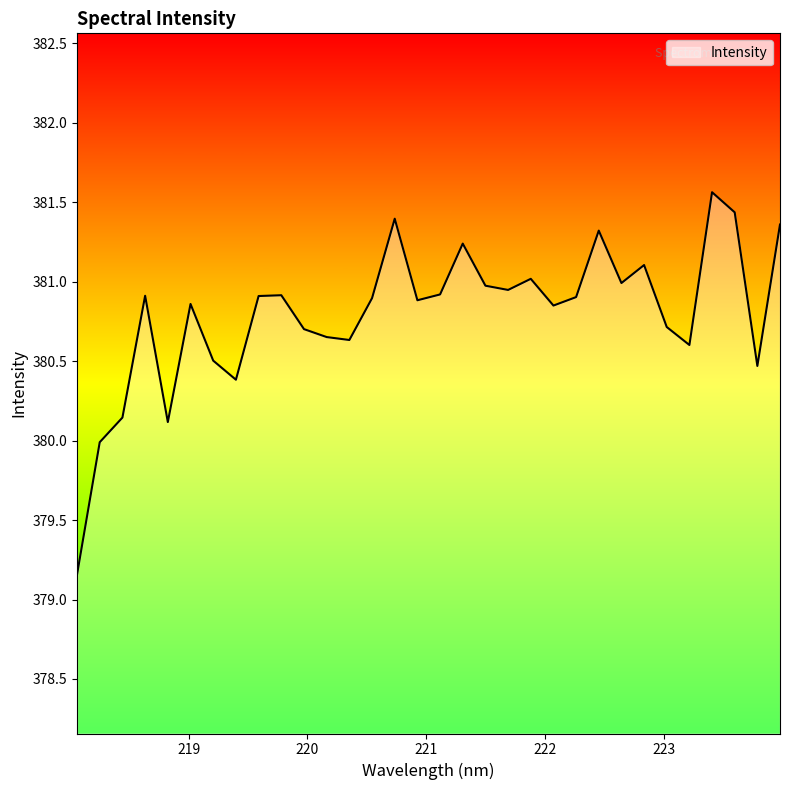

What is the smallest value displayed?

379.2